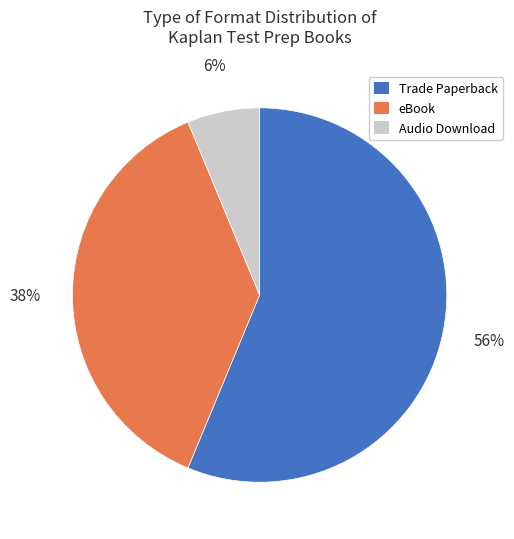

Which category has the biggest portion of the pie?

Trade Paperback